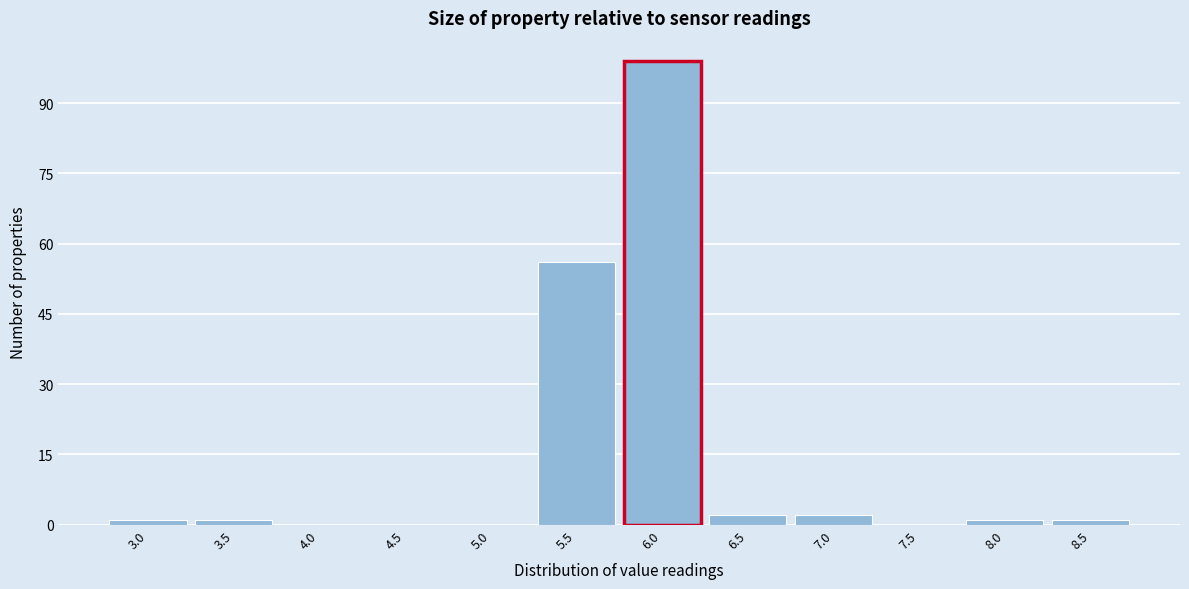

Reading right to left, transcribe all the data shown in this chart.

8.5=1	8.0=1	7.5=0	7.0=2	6.5=2	6.0=99	5.5=56	5.0=0	4.5=0	4.0=0	3.5=1	3.0=1